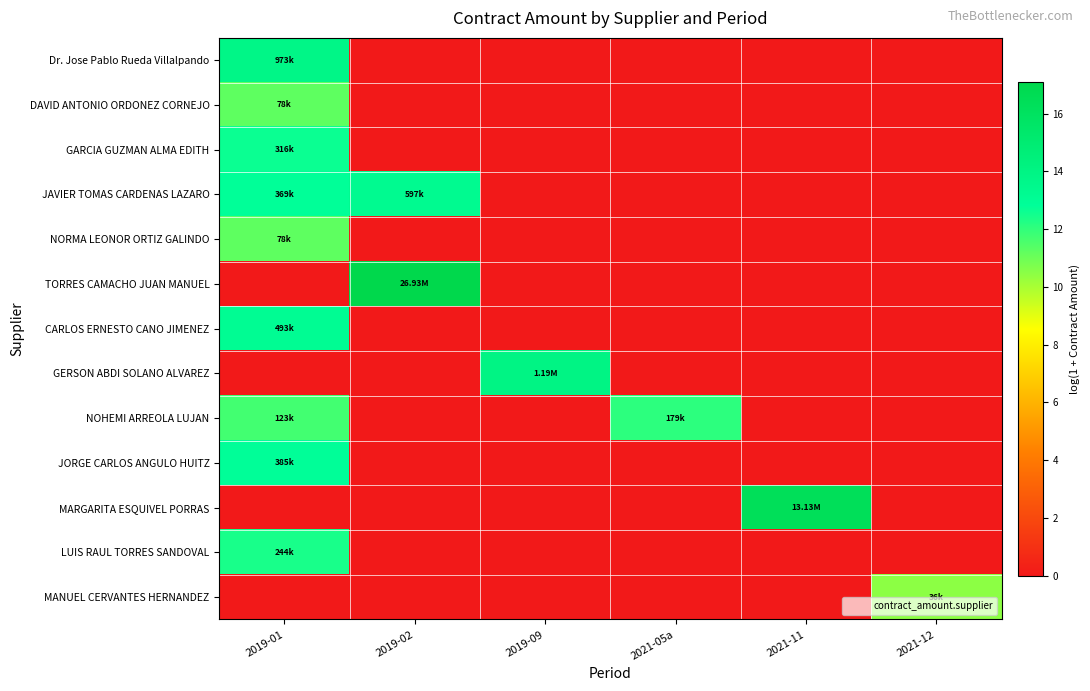

Reading left to right, list all the values displayed in this chart.

Dr. Jose Pablo Rueda Villalpando: 2019-01=13.8	2019-02=0.0	2019-09=0.0	2021-05a=0.0	2021-11=0.0	2021-12=0.0
DAVID ANTONIO ORDONEZ CORNEJO: 2019-01=11.3	2019-02=0.0	2019-09=0.0	2021-05a=0.0	2021-11=0.0	2021-12=0.0
GARCIA GUZMAN ALMA EDITH: 2019-01=12.7	2019-02=0.0	2019-09=0.0	2021-05a=0.0	2021-11=0.0	2021-12=0.0
JAVIER TOMAS CARDENAS LAZARO: 2019-01=12.8	2019-02=13.3	2019-09=0.0	2021-05a=0.0	2021-11=0.0	2021-12=0.0
NORMA LEONOR ORTIZ GALINDO: 2019-01=11.3	2019-02=0.0	2019-09=0.0	2021-05a=0.0	2021-11=0.0	2021-12=0.0
TORRES CAMACHO JUAN MANUEL: 2019-01=0.0	2019-02=17.1	2019-09=0.0	2021-05a=0.0	2021-11=0.0	2021-12=0.0
CARLOS ERNESTO CANO JIMENEZ: 2019-01=13.1	2019-02=0.0	2019-09=0.0	2021-05a=0.0	2021-11=0.0	2021-12=0.0
GERSON ABDI SOLANO ALVAREZ: 2019-01=0.0	2019-02=0.0	2019-09=14.0	2021-05a=0.0	2021-11=0.0	2021-12=0.0
NOHEMI ARREOLA LUJAN: 2019-01=11.7	2019-02=0.0	2019-09=0.0	2021-05a=12.1	2021-11=0.0	2021-12=0.0
JORGE CARLOS ANGULO HUITZ: 2019-01=12.9	2019-02=0.0	2019-09=0.0	2021-05a=0.0	2021-11=0.0	2021-12=0.0
MARGARITA ESQUIVEL PORRAS: 2019-01=0.0	2019-02=0.0	2019-09=0.0	2021-05a=0.0	2021-11=16.4	2021-12=0.0
LUIS RAUL TORRES SANDOVAL: 2019-01=12.4	2019-02=0.0	2019-09=0.0	2021-05a=0.0	2021-11=0.0	2021-12=0.0
MANUEL CERVANTES HERNANDEZ: 2019-01=0.0	2019-02=0.0	2019-09=0.0	2021-05a=0.0	2021-11=0.0	2021-12=10.5